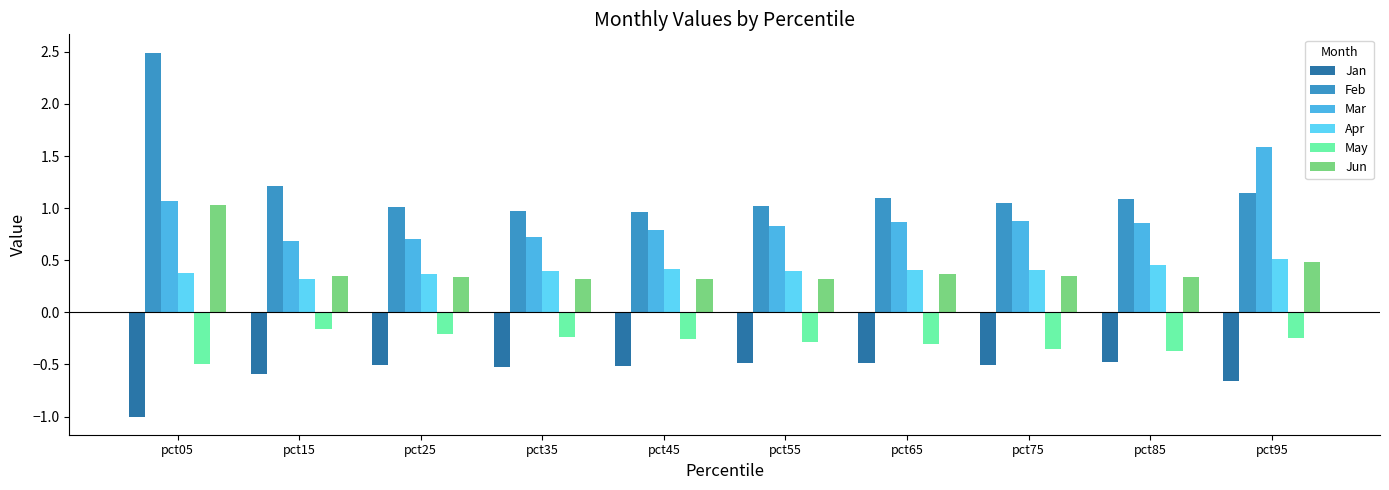

How many bars are there in each group?

6